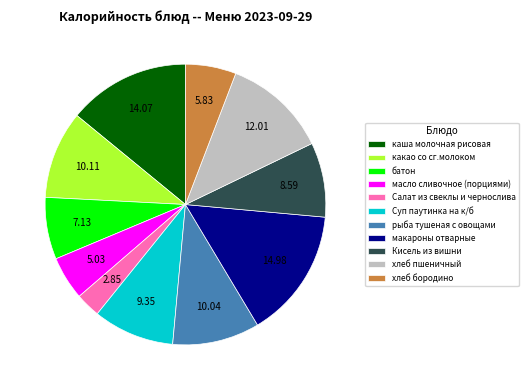

How many segments does this pie chart have?

11